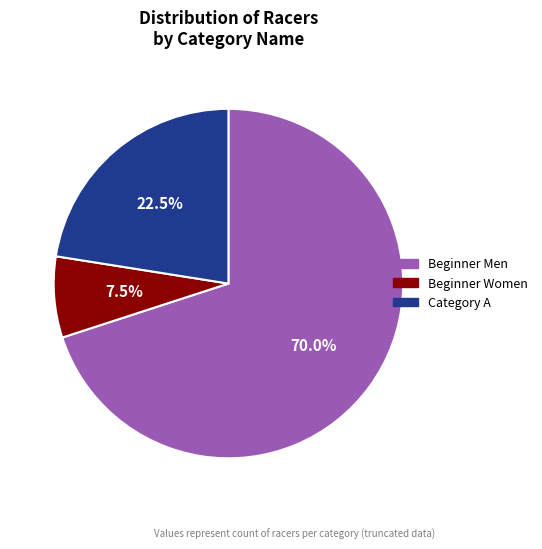

To the nearest percent, what is the average slice percentage?

33%